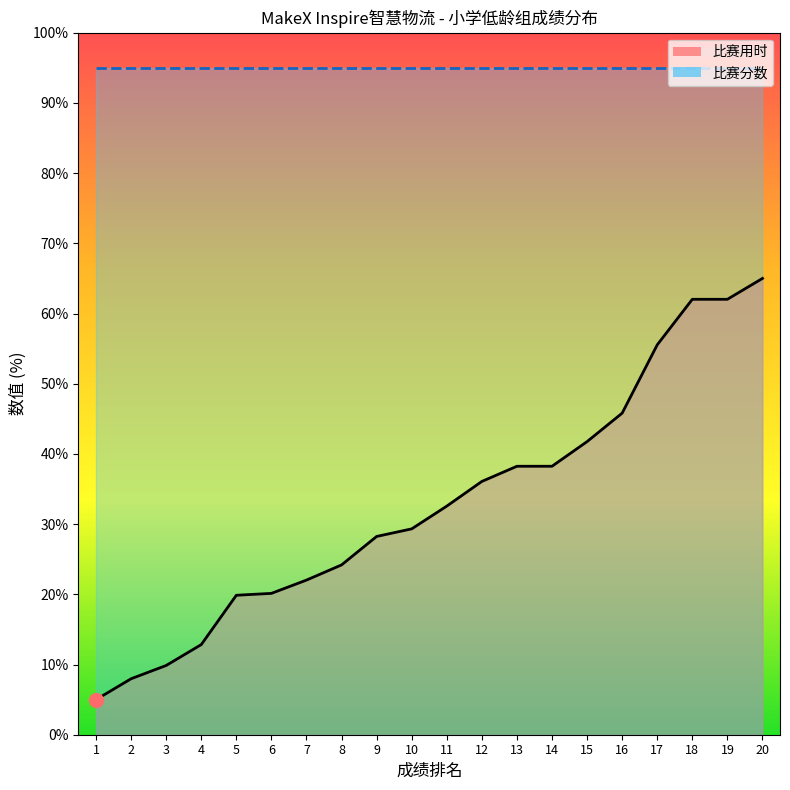

True or false: the data has more than 1 interior local peaks.

False